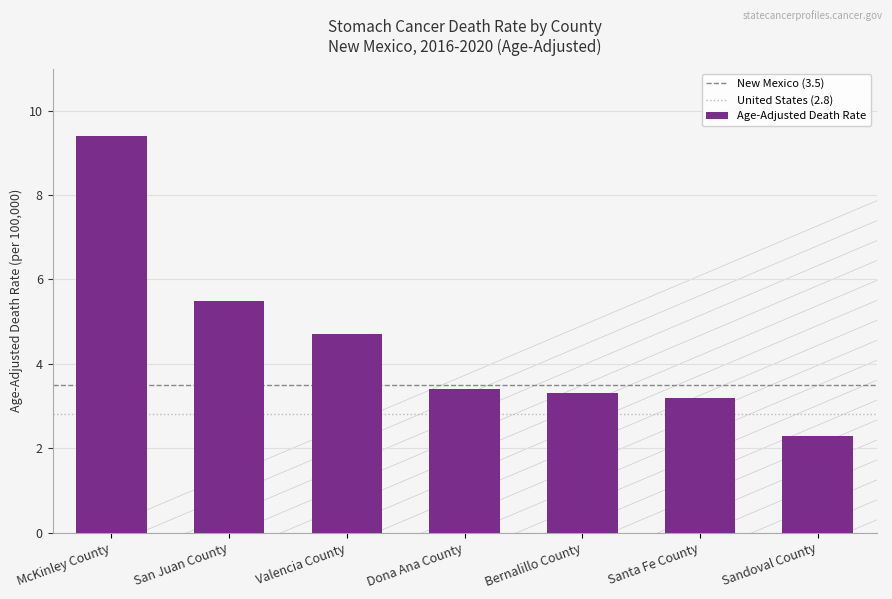

What is the sum of the values at Sandoval County and Dona Ana County?

5.7